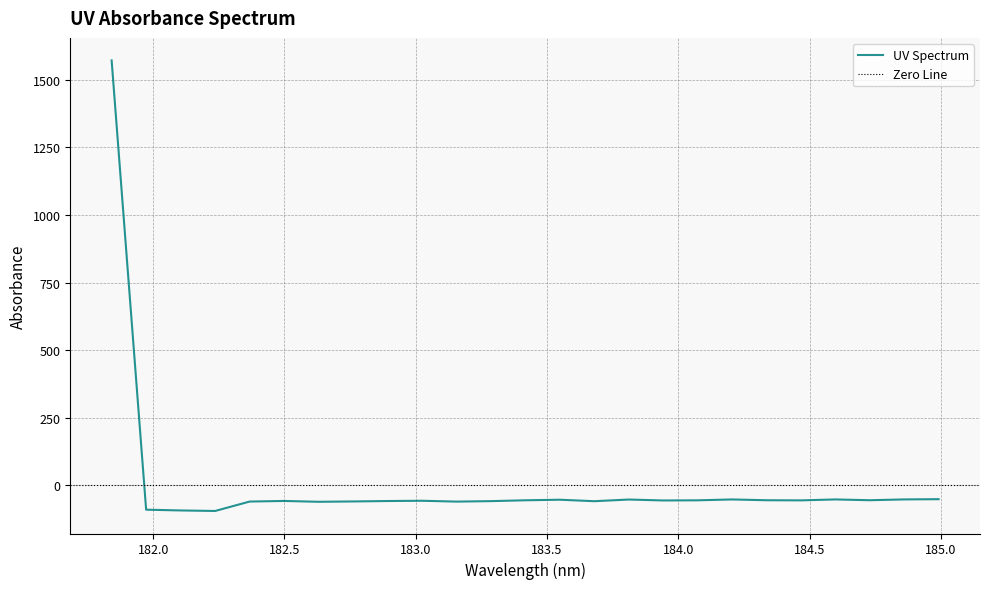

How many points are higher than both their immediate neighbors (excluding endpoints)?

6